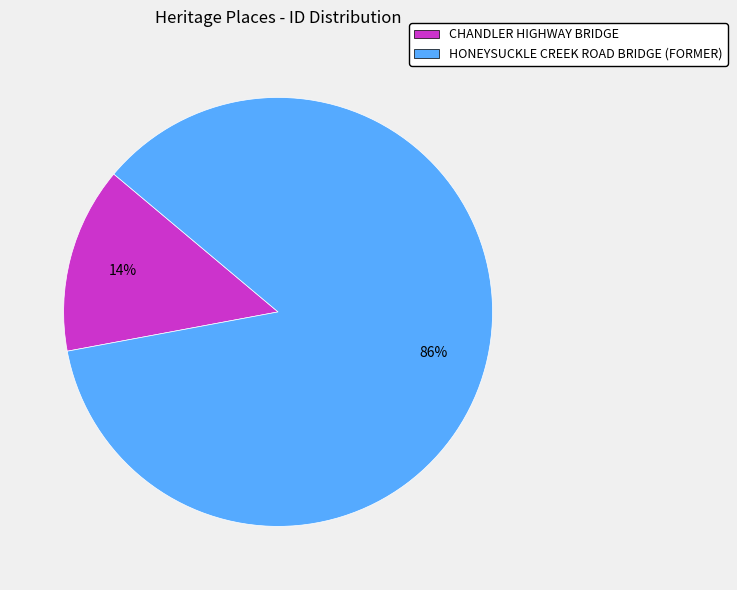

Rank the categories by value from lowest to highest.

CHANDLER HIGHWAY BRIDGE, HONEYSUCKLE CREEK ROAD BRIDGE (FORMER)